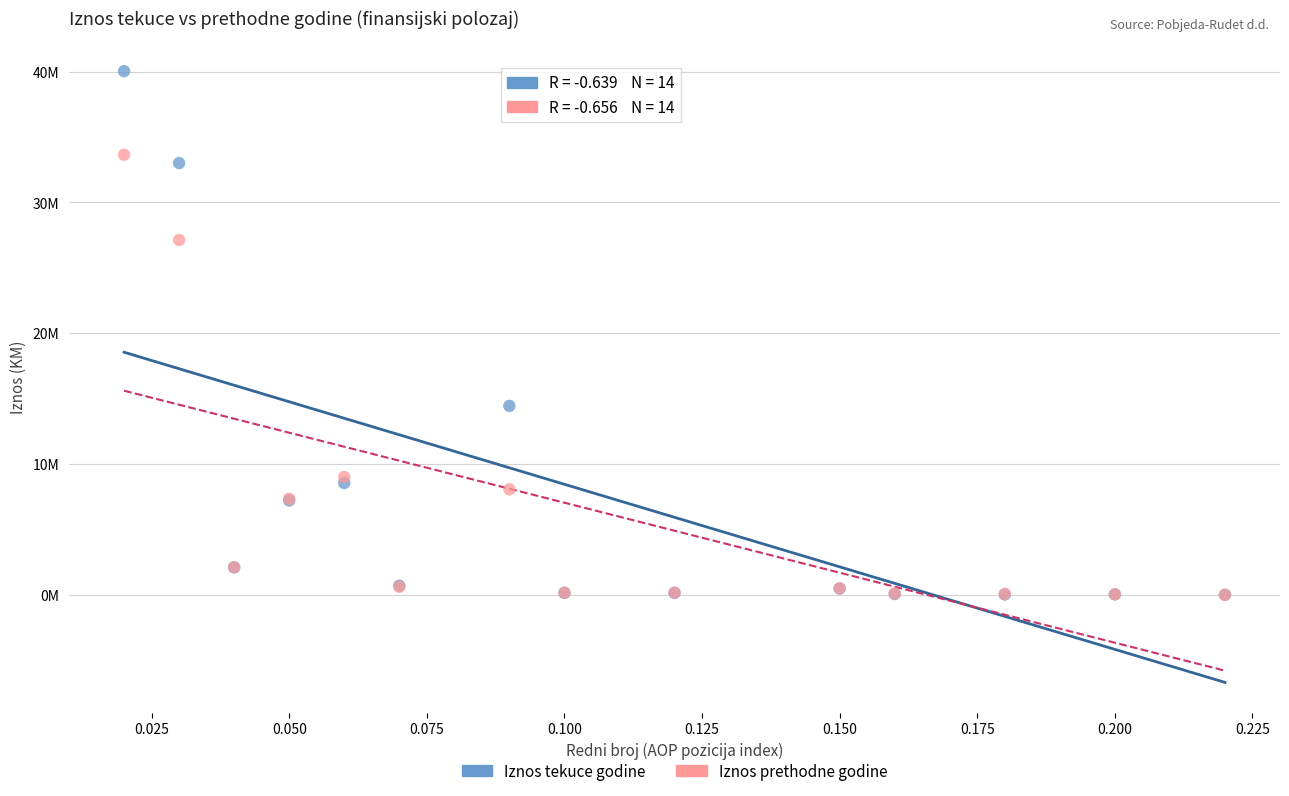

Which series contains the highest Y value?

Iznos tekuce godine